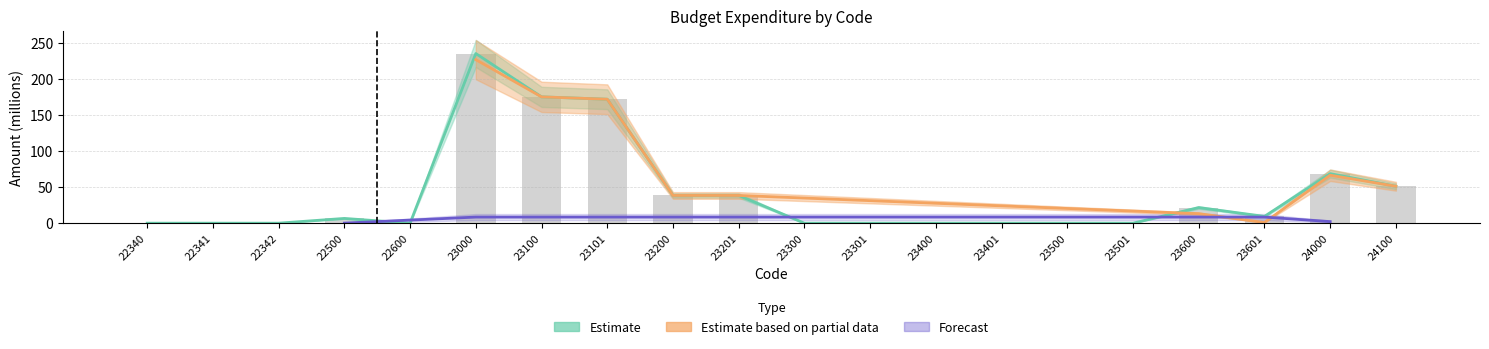

List the labels in order of Estimate based on partial data value, largest first.

23000, 23100, 23101, 24000, 24100, 23200, 23201, 23600, 23601, 22500, 22340, 22341, 22342, 22600, 23300, 23301, 23400, 23401, 23500, 23501